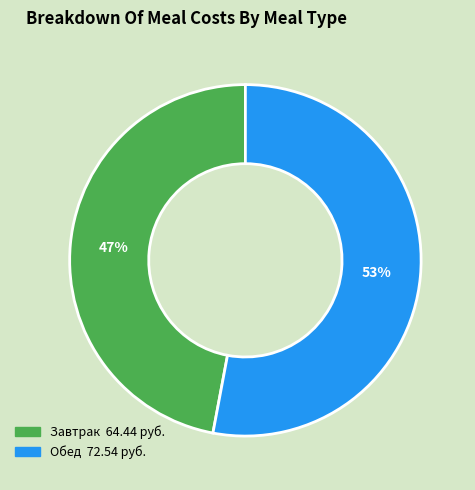

What is the majority slice?

Обед